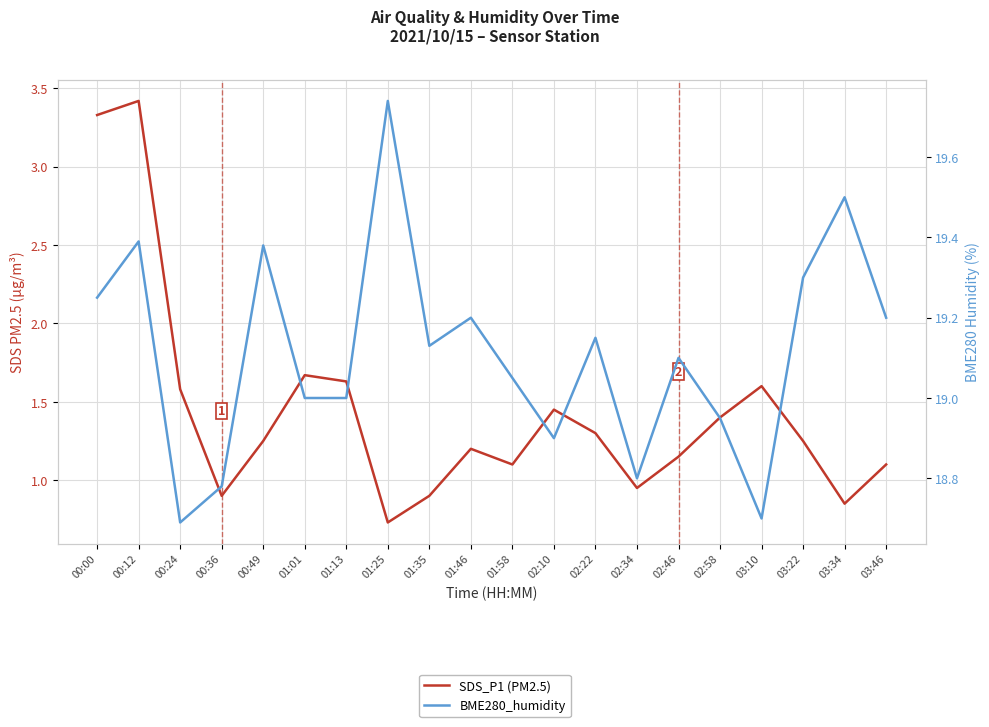

What is the spread (max minus min) of values at 01:46?

18.0